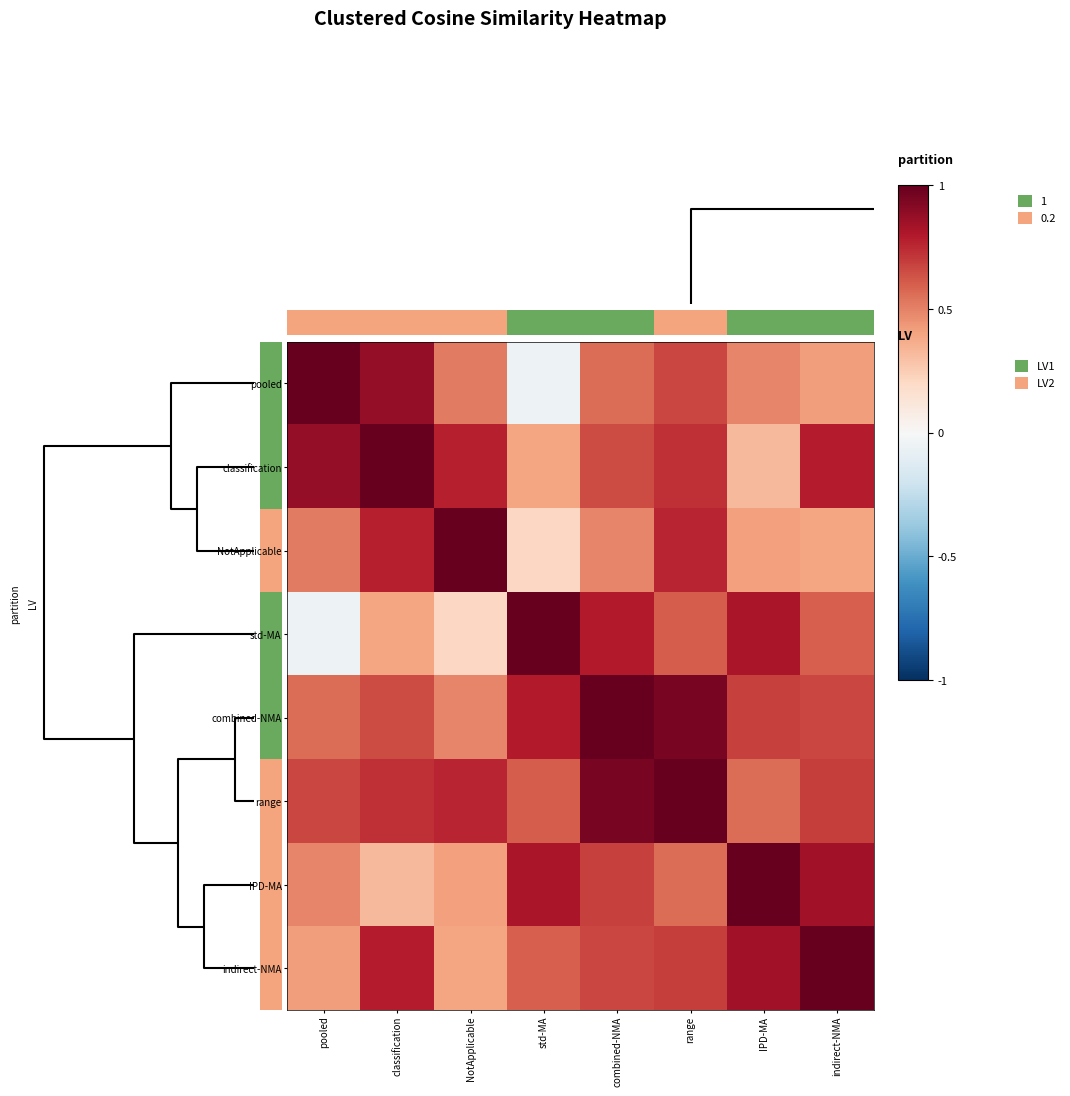

What is the average value of the combined-NMA series?

0.7